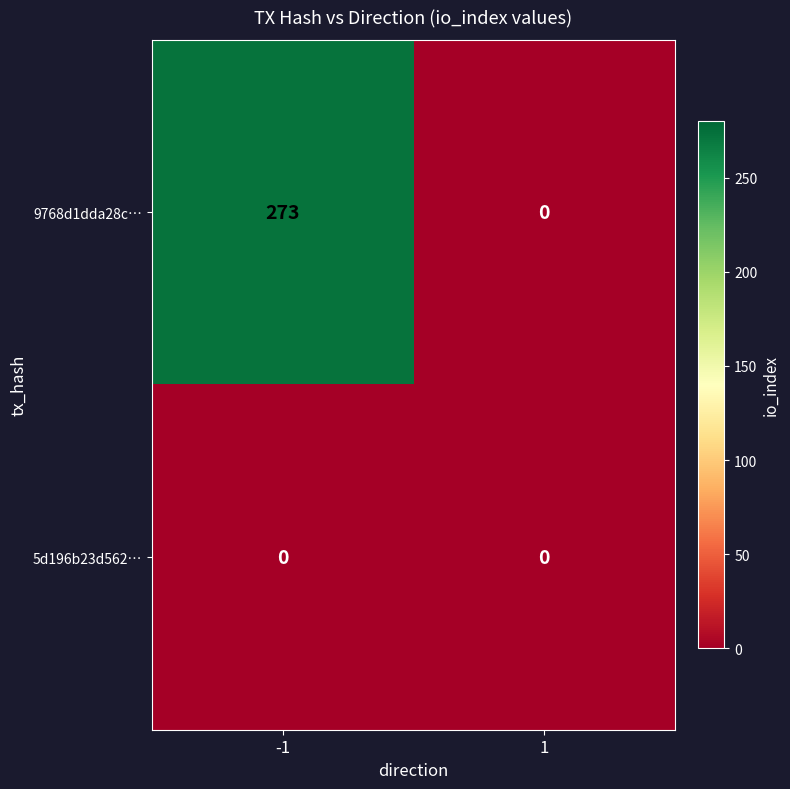

What is the sum of the 9768d1dda28c… values at -1 and 1?

273